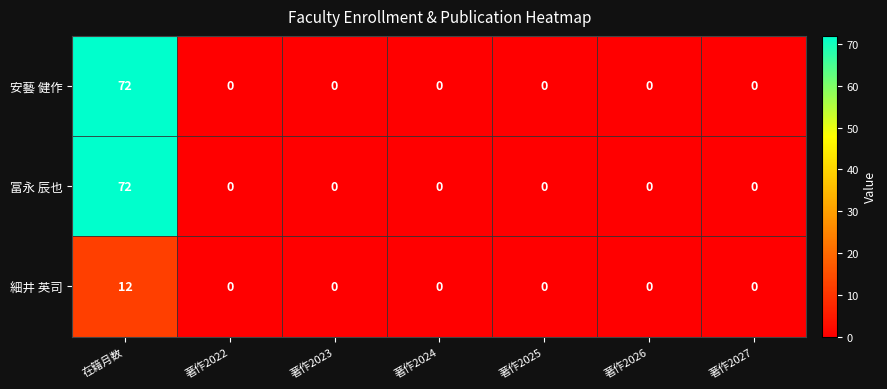

What is the spread (max minus min) of values at 在籍月数?

60